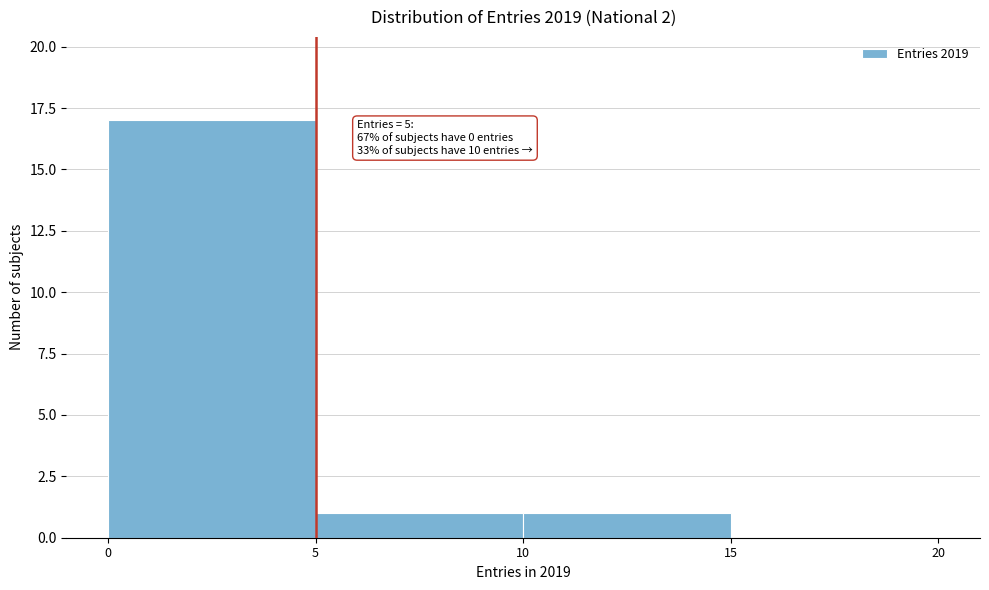

Over which range of the x-axis is the bar tallest?

0 to 5